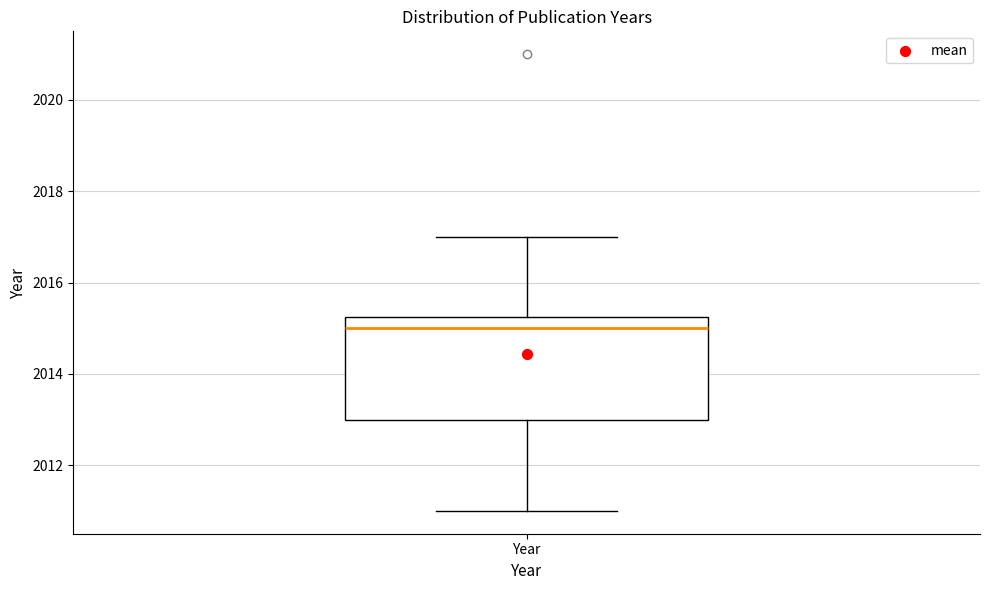

Read this box plot against the y-axis: the position of the median line, the range covered by the box, and the ends of both whiskers. The values are not printed on the chart, so give them approximately, as read against the axis.

median 2015.0, box 2013.0 to 2015.2, whiskers 2011.0 to 2017.0